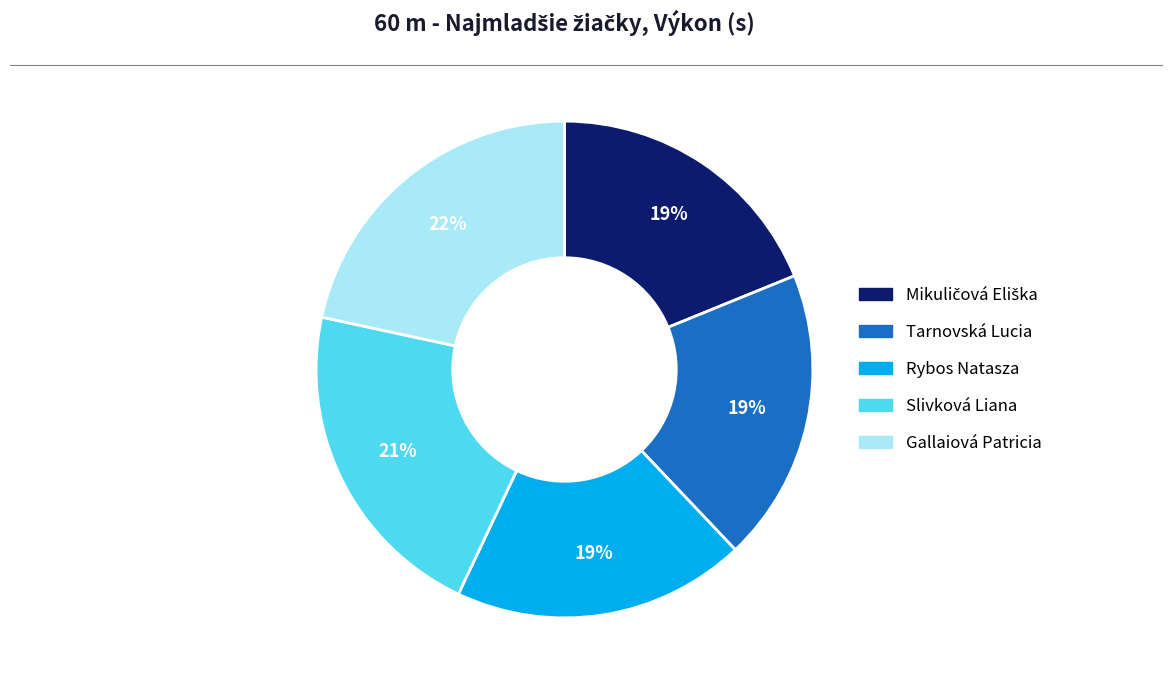

To the nearest percent, what is the difference between the Slivková Liana and Rybos Natasza slice percentages?

2%